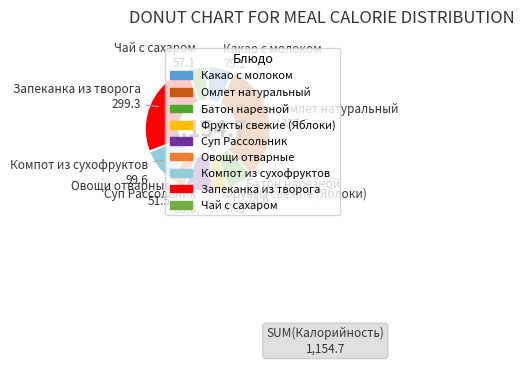

What is the largest slice in the pie chart?

Омлет натуральный